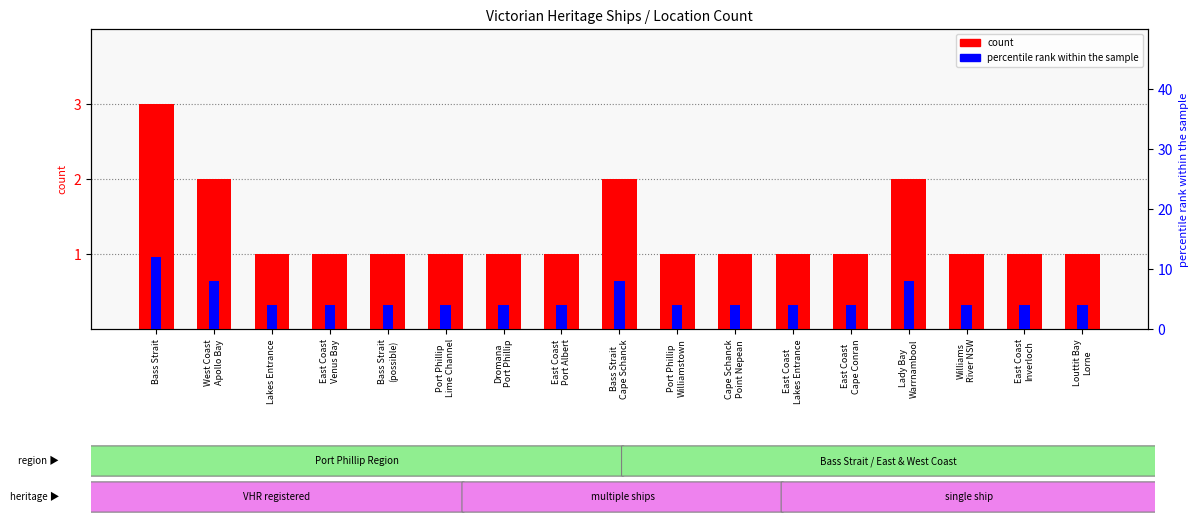

At which label does count reach its peak?

Bass Strait